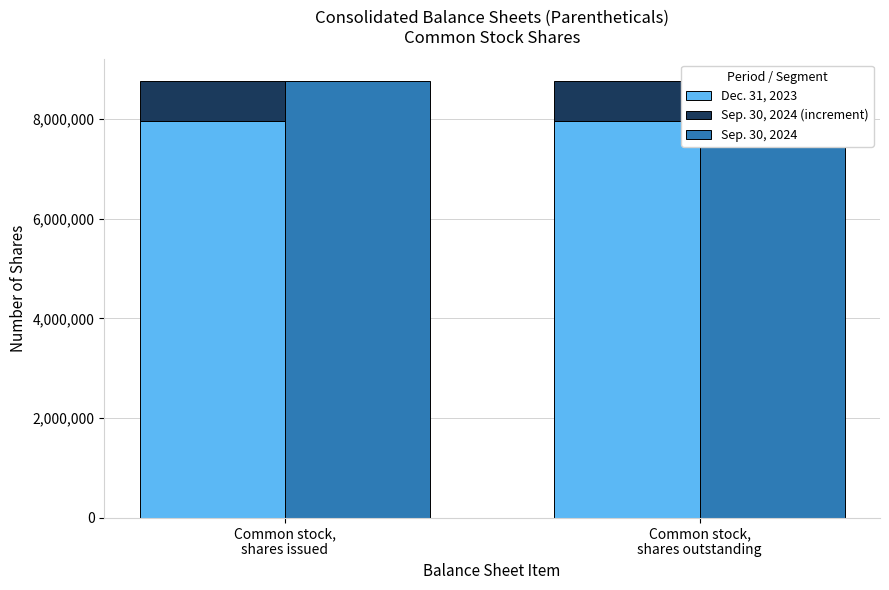

Reading left to right, transcribe all the data shown in this chart.

Dec. 31, 2023: 7963444	7963444
Sep. 30, 2024 (increment): 802413	802413
Sep. 30, 2024: 8765857	8765857